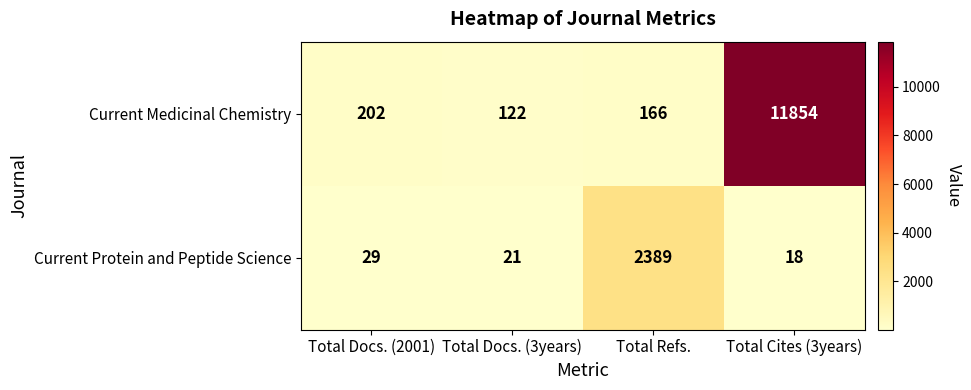

How many values in the Current Medicinal Chemistry series are below 202?

2